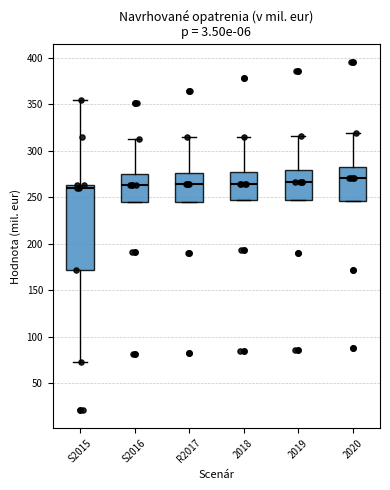

Reading left to right, read every box against the y-axis: the position of its median line, the range the box covers, and the ends of its whiskers. The values are not printed on the chart, so give them approximately, as read against the axis.

S2015: median 260, box 170 to 265, whiskers 75 to 355
S2016: median 265, box 245 to 275, whiskers 245 to 315
R2017: median 265, box 245 to 275, whiskers 245 to 315
2018: median 265, box 245 to 280, whiskers 245 to 315
2019: median 265, box 250 to 280, whiskers 250 to 315
2020: median 270, box 245 to 285, whiskers 245 to 320